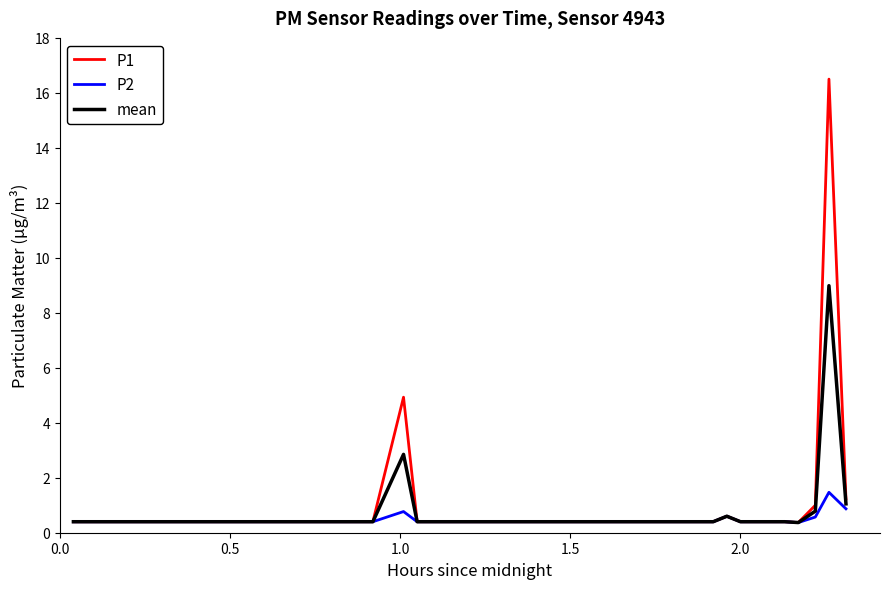

Does the chart have visible grid lines?

No